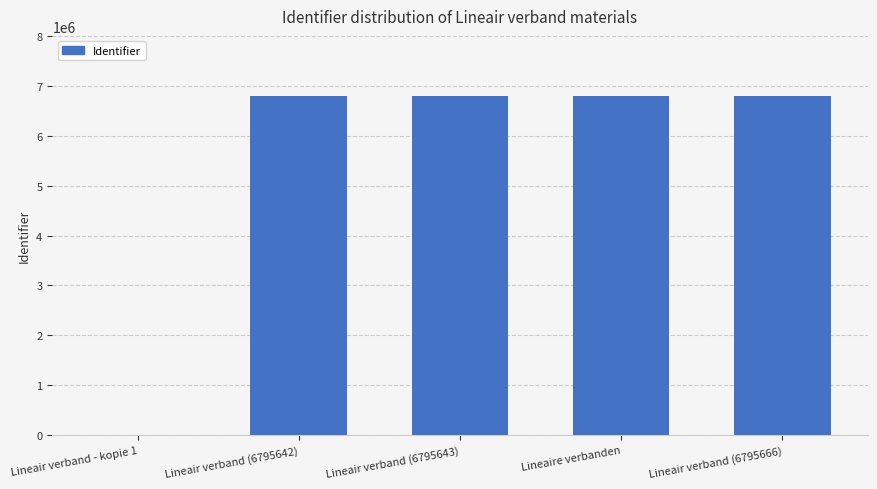

The chart shows a value of 1486389 at Lineaire verbanden. True or false?

False